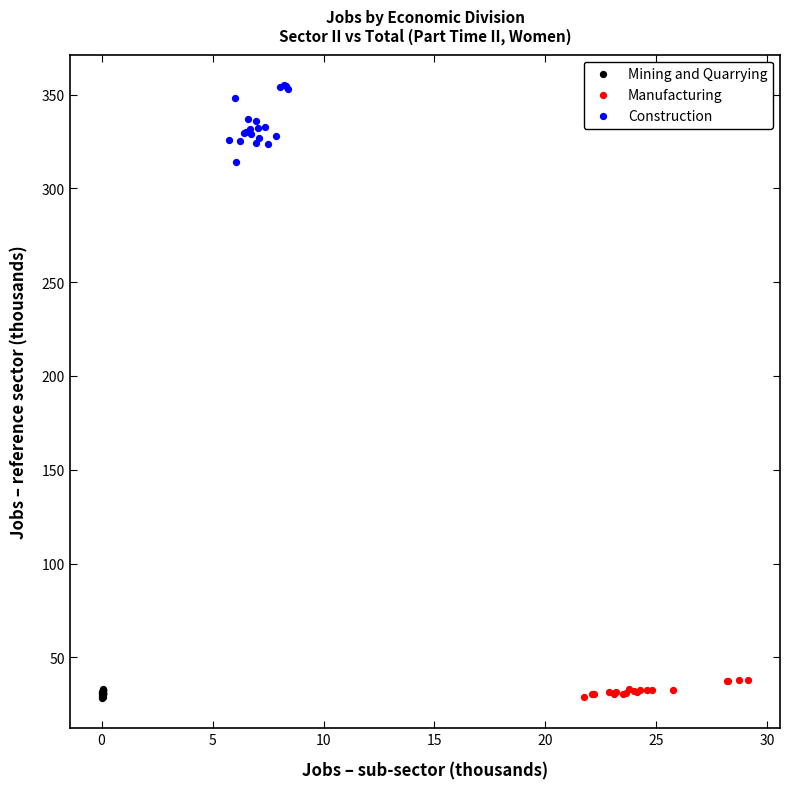

Which series reaches the maximum Y coordinate?

Construction